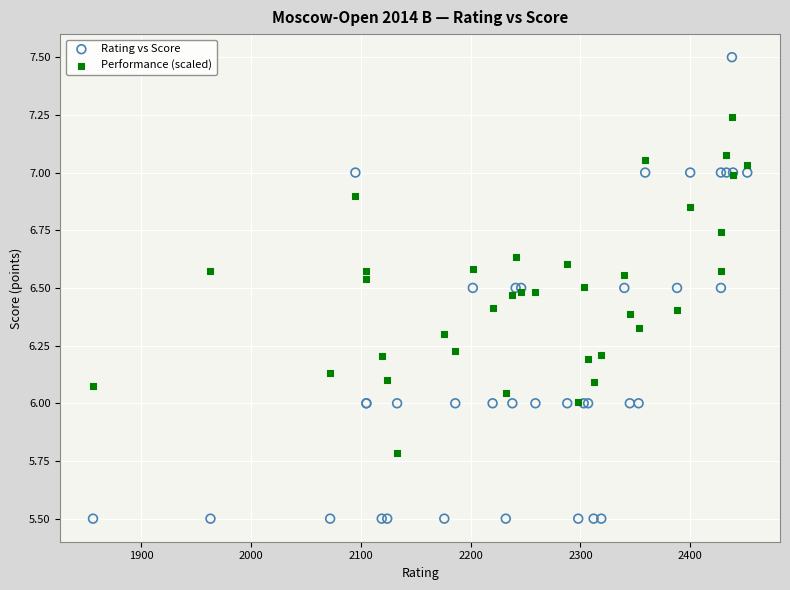

Which series reaches the minimum Y coordinate?

Rating vs Score